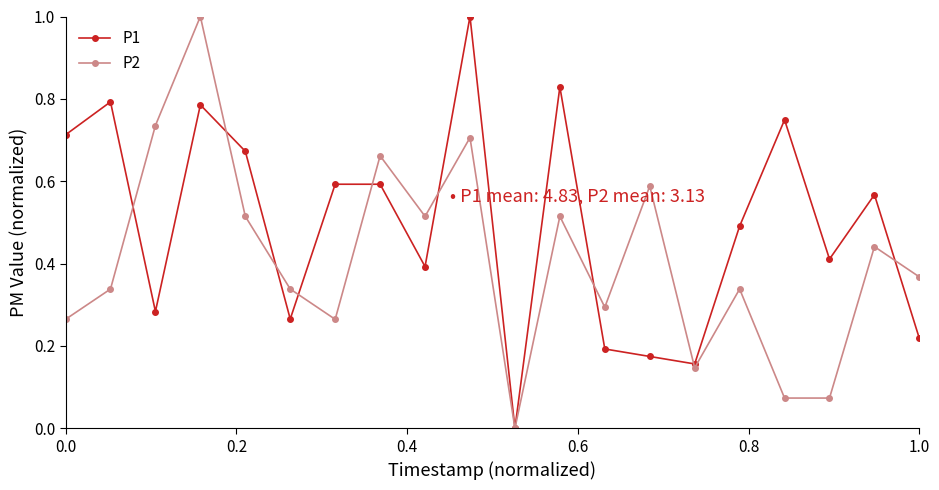

True or false: P1 has more than 1 points higher than both neighbors.

True